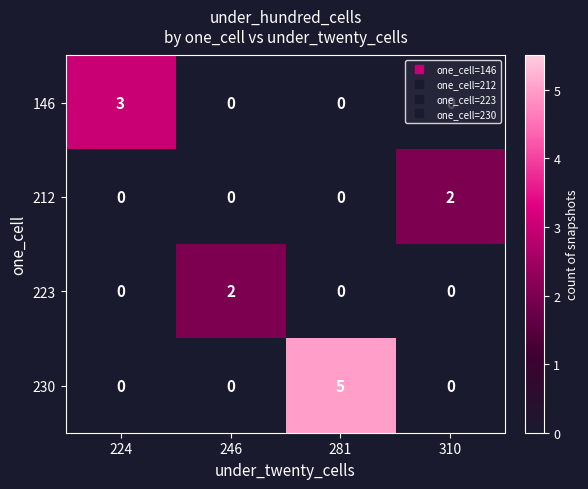

True or false: 230 has a value of 3 at 246.

False